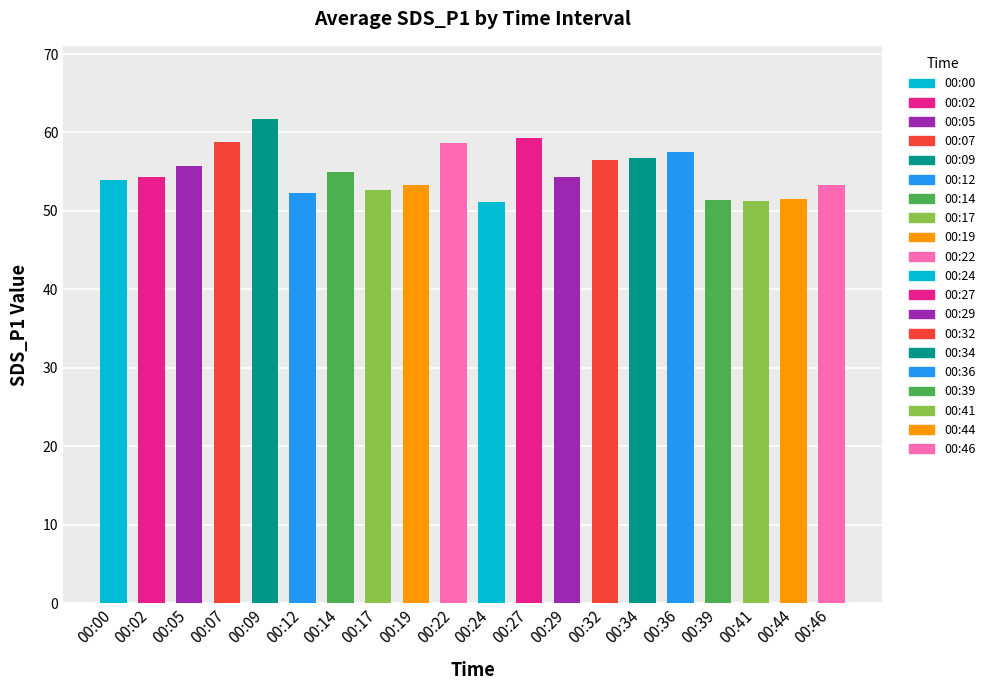

The chart shows a value of 34.9 at 00:22. True or false?

False